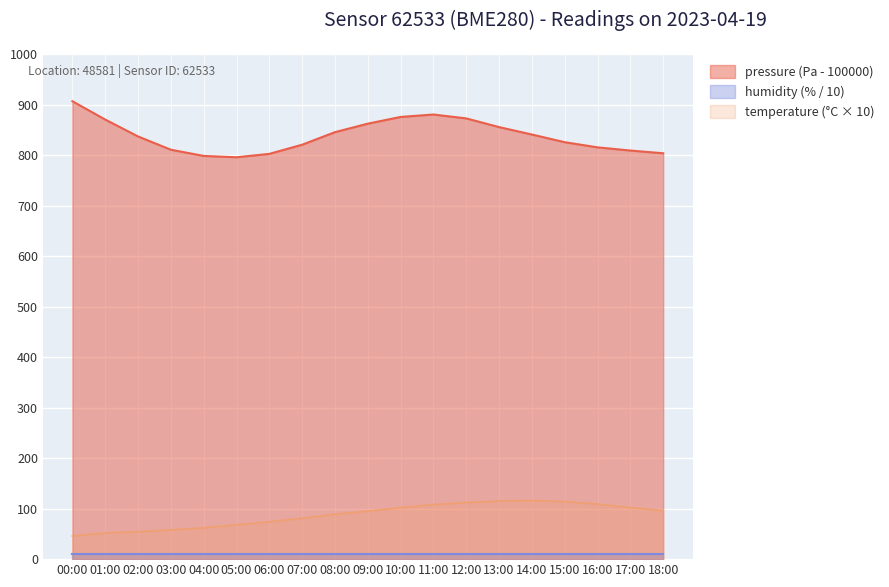

Rank the categories by temperature value from highest to lowest.

14:00, 13:00, 15:00, 12:00, 16:00, 11:00, 10:00, 17:00, 18:00, 09:00, 08:00, 07:00, 06:00, 05:00, 04:00, 03:00, 02:00, 01:00, 00:00